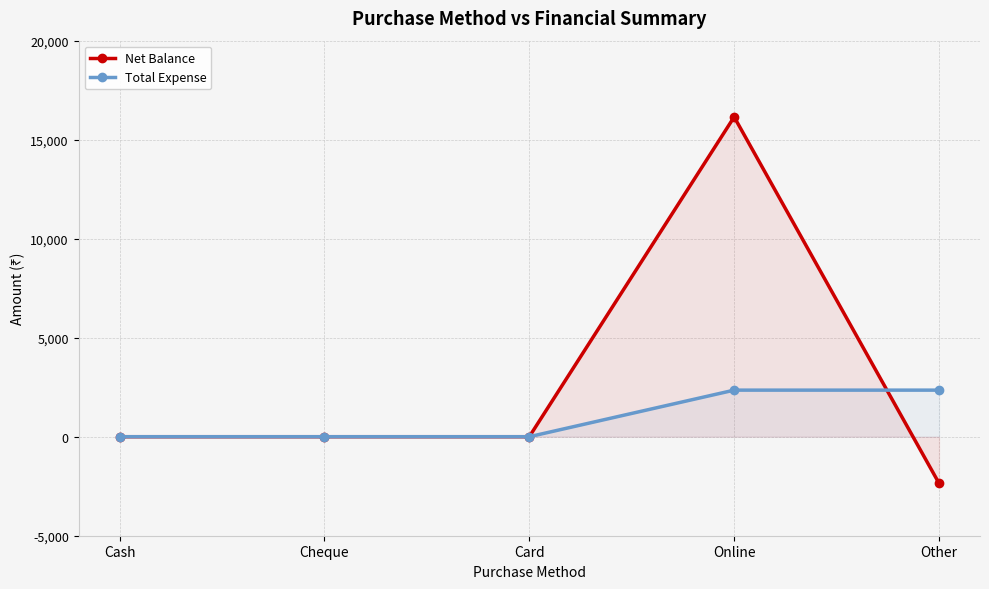

Reading left to right, transcribe all the data shown in this chart.

Net Balance: Cash=0	Cheque=0	Card=0	Online=16148	Other=-2352
Total Expense: Cash=0	Cheque=0	Card=0	Online=2352	Other=2352